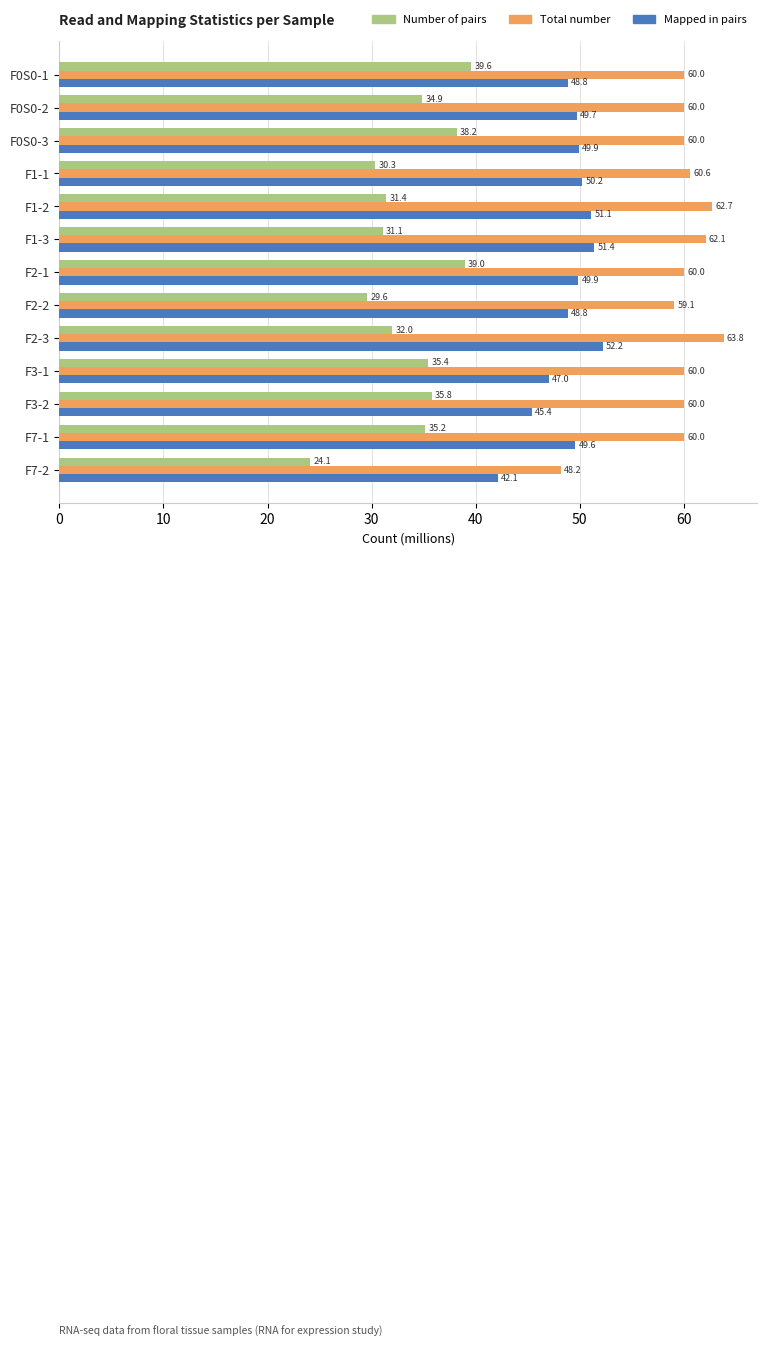

The Total number series shows 63.8 at F2-3. True or false?

True